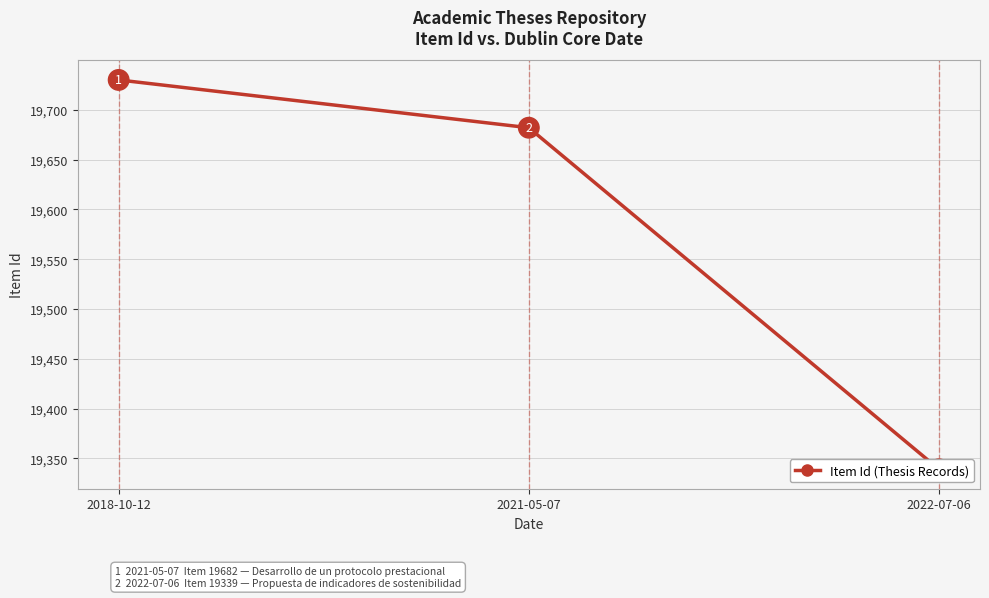

Rank the categories by value from lowest to highest.

2022-07-06, 2021-05-07, 2018-10-12